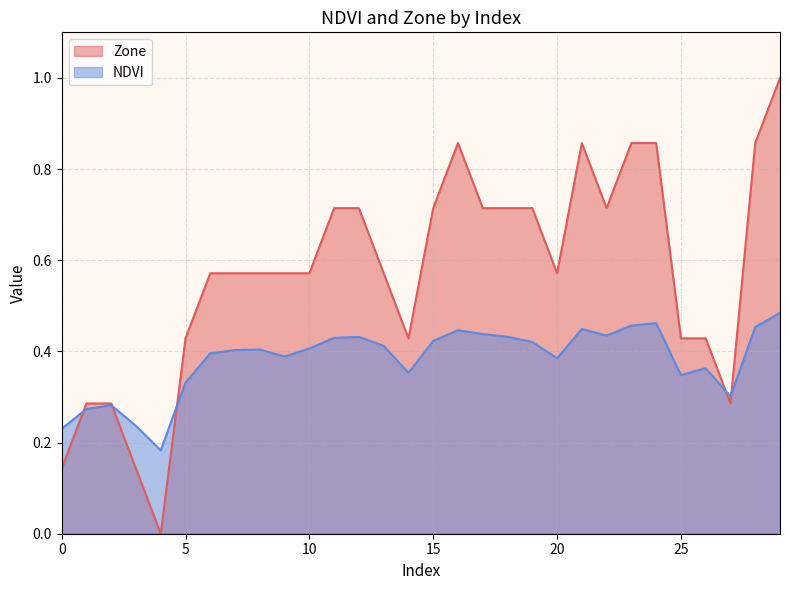

What is the greatest value displayed?

1.0